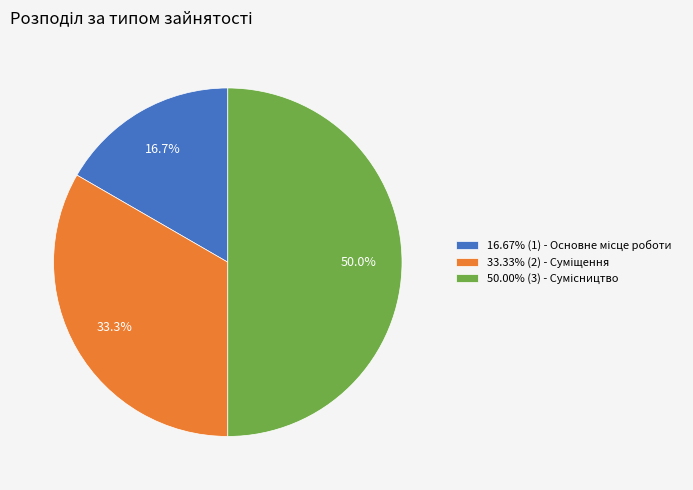

Is there a majority slice in this chart?

No